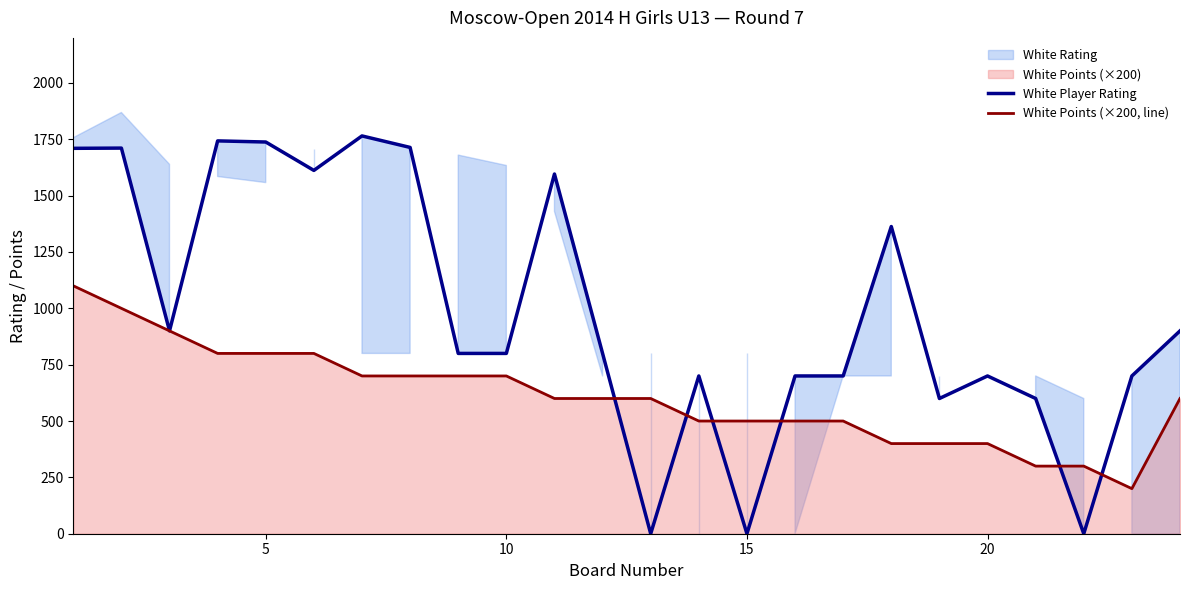

Reading left to right, list all the values displayed in this chart.

White Player Rating: 1710	1711	900	1743	1738	1612	1765	1714	800	800	1596	800	0	700	0	700	700	1363	600	700	600	0	700	900
White Points (×200, line): 1100	1000	900	800	800	800	700	700	700	700	600	600	600	500	500	500	500	400	400	400	300	300	200	600